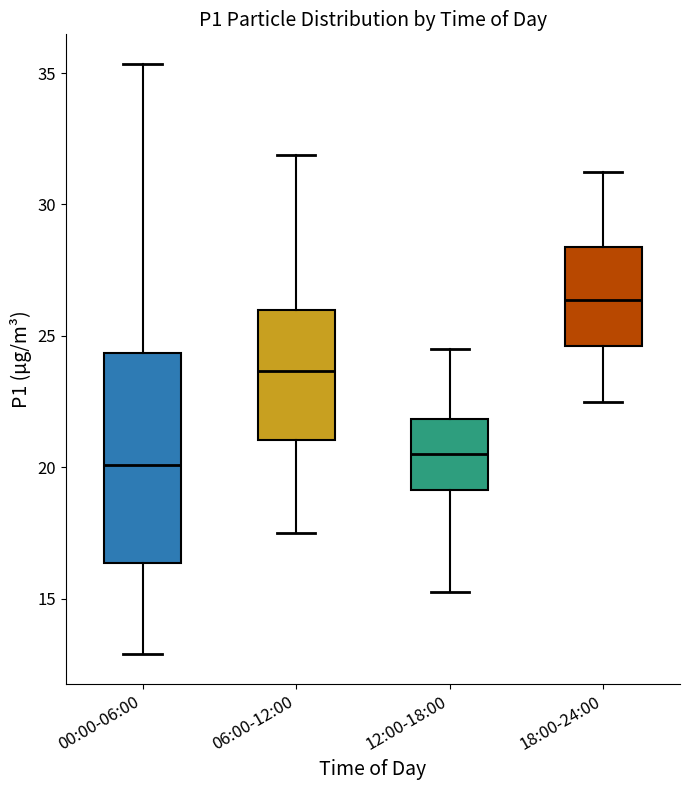

Where is the upper edge of the box for 00:00-06:00 on the y-axis? The values are not printed on the chart, so give them approximately, as read against the axis.

24.5